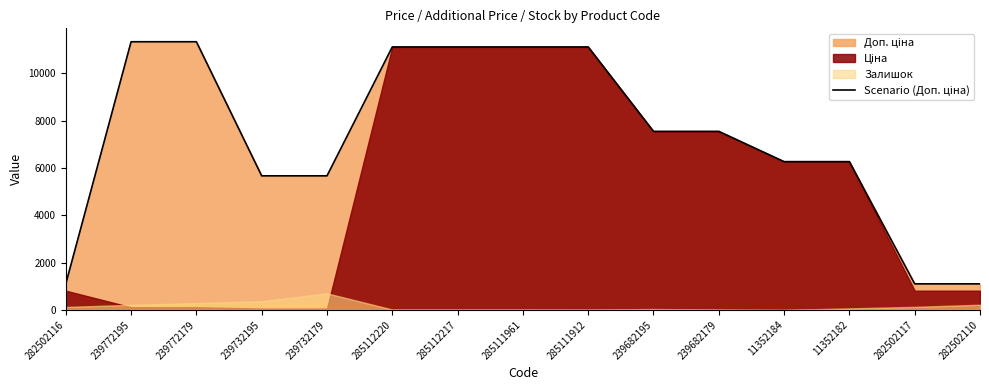

Which has a higher value, 282502116 or 11352182?

11352182